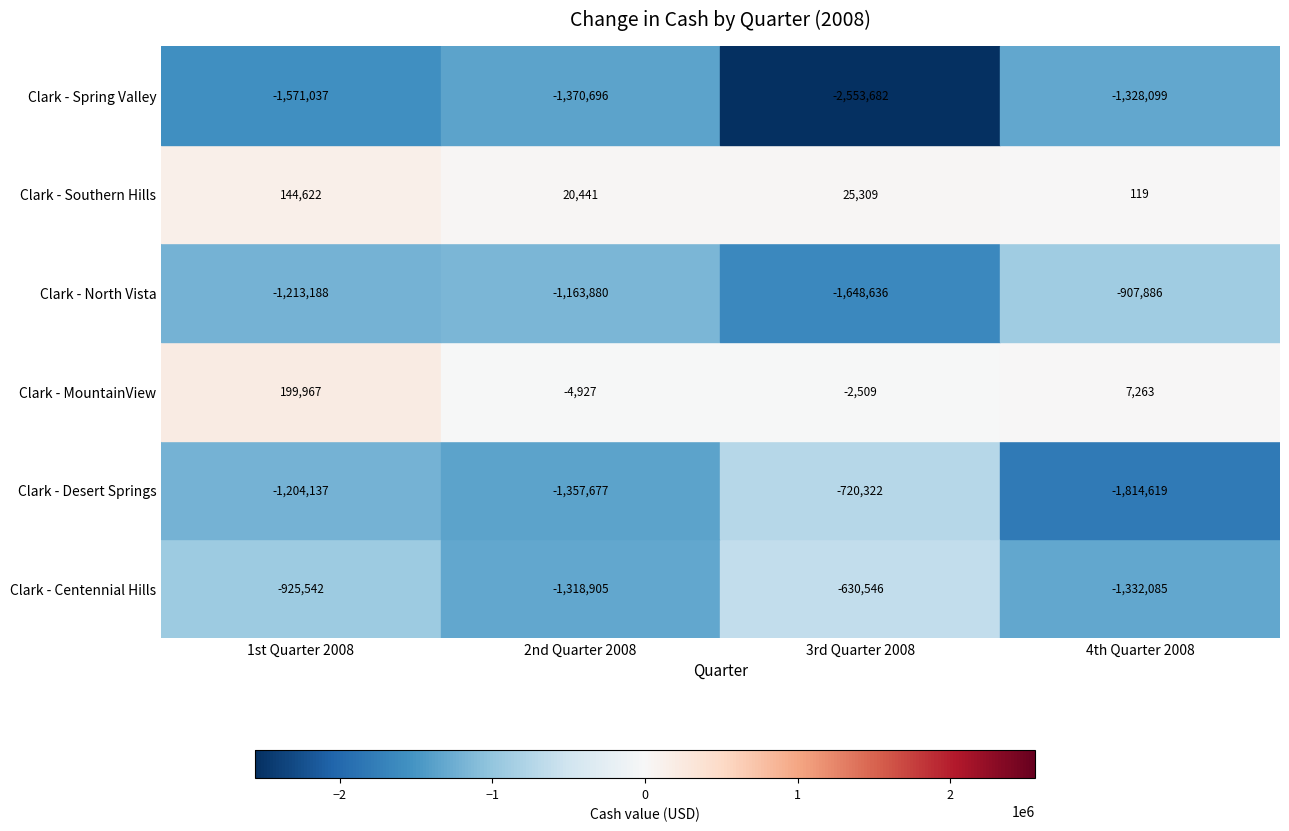

What is the difference between the maximum and minimum values in the Clark - Centennial Hills series?

701539